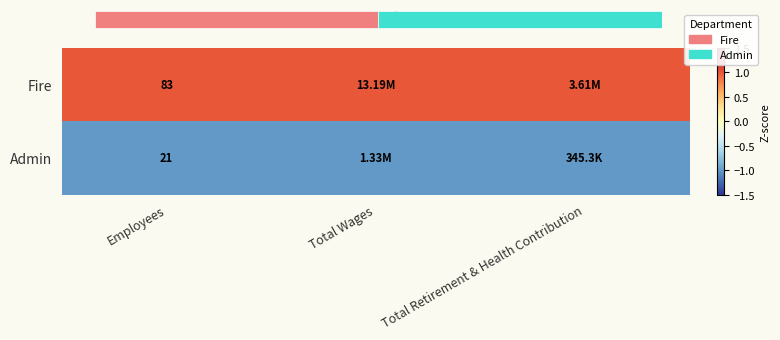

The Admin series shows -0.3 at Total Retirement & Health Contribution. True or false?

False